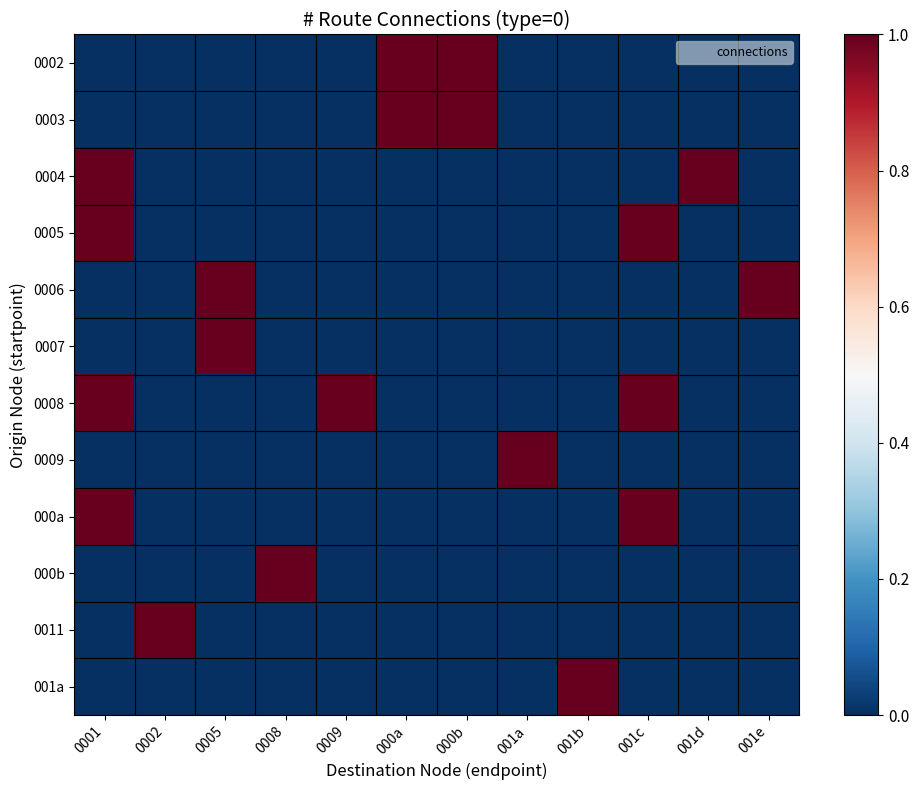

What is the spread (max minus min) of values at 0008?

1